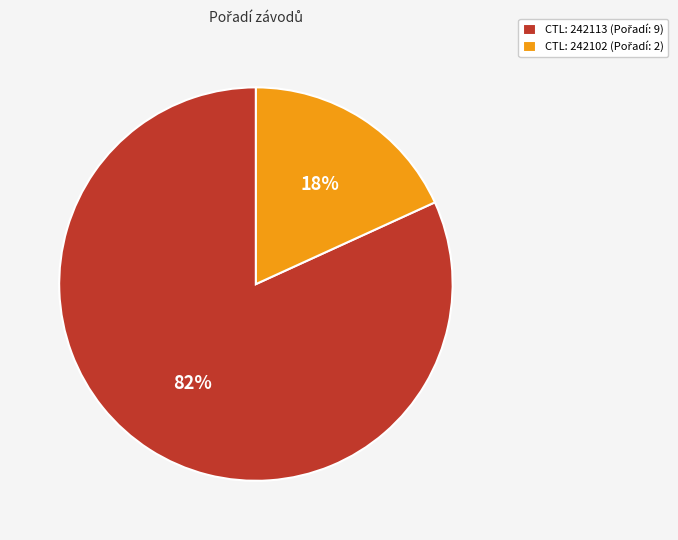

To the nearest percent, what is the difference between the largest and smallest slice percentages?

64%